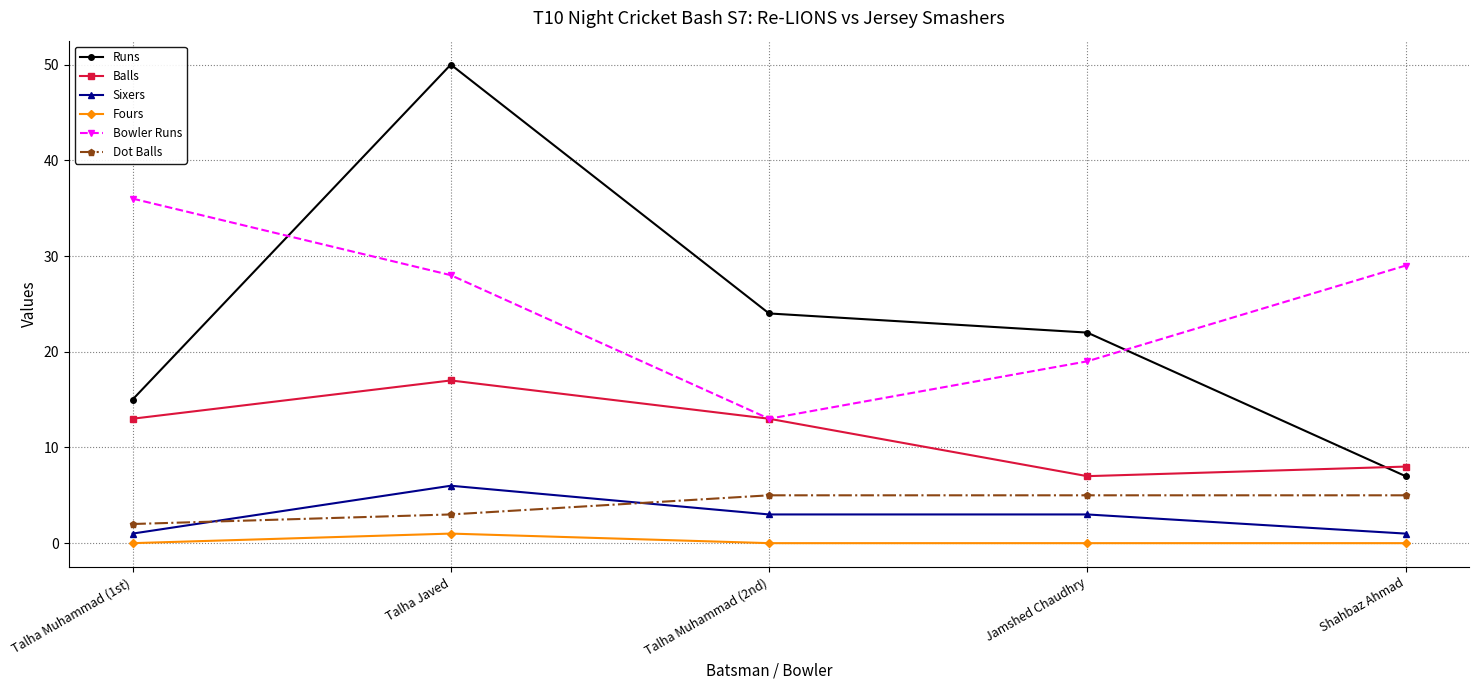

What are all the series names shown in the legend?

Runs, Balls, Sixers, Fours, Bowler Runs, Dot Balls